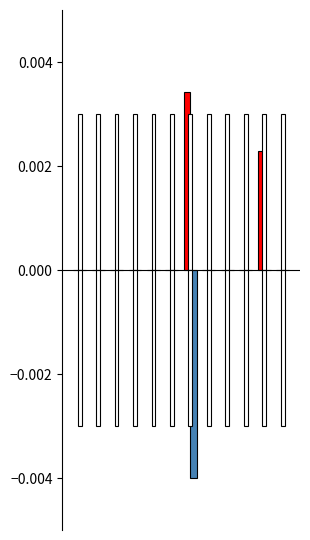

Which series has the widest spread of values?

Número total de horas nocturnas